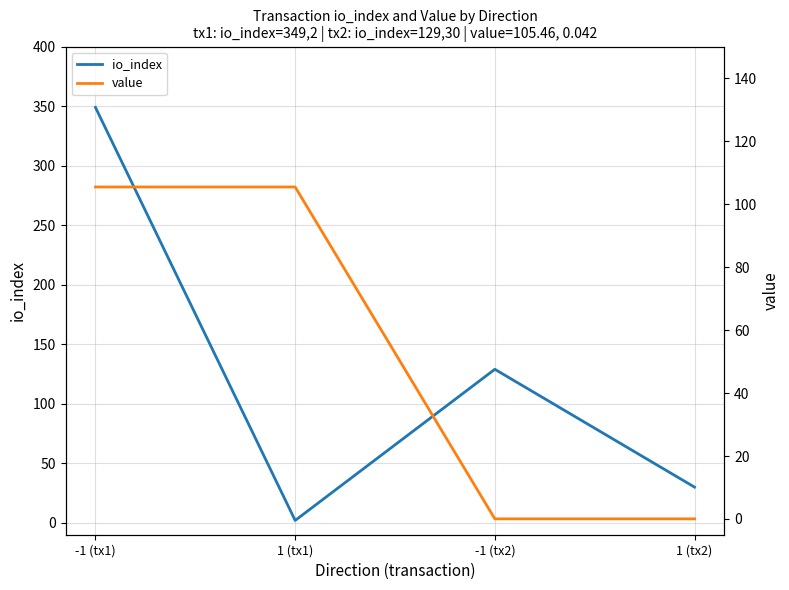

What is the label of the 4th point from the right?

-1 (tx1)